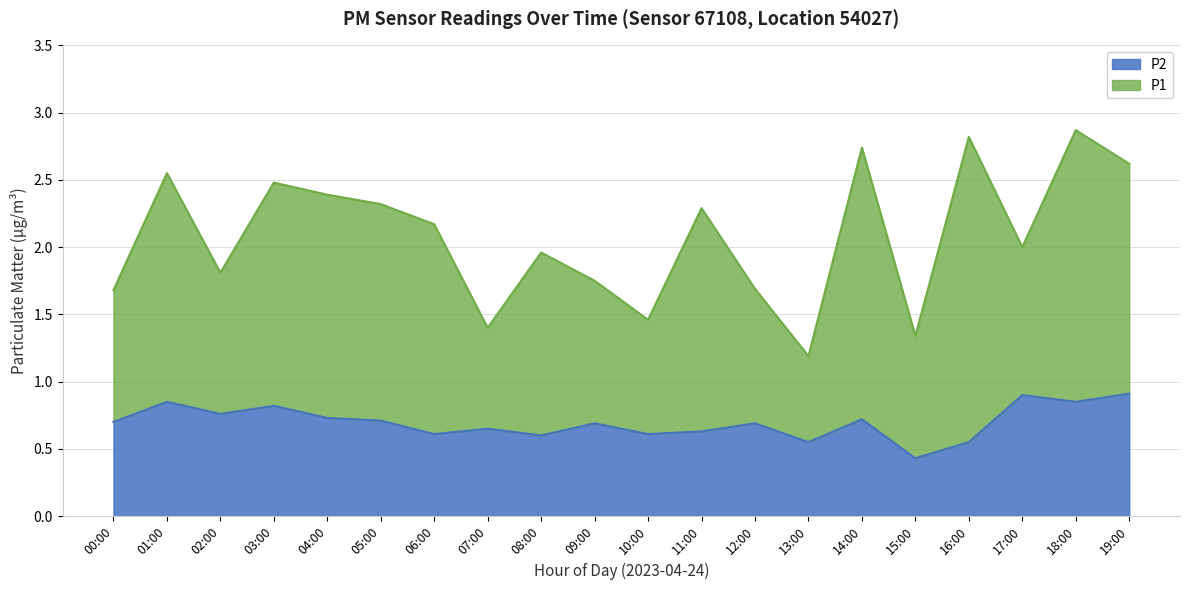

True or false: P2 and P1 intersect in this chart.

False